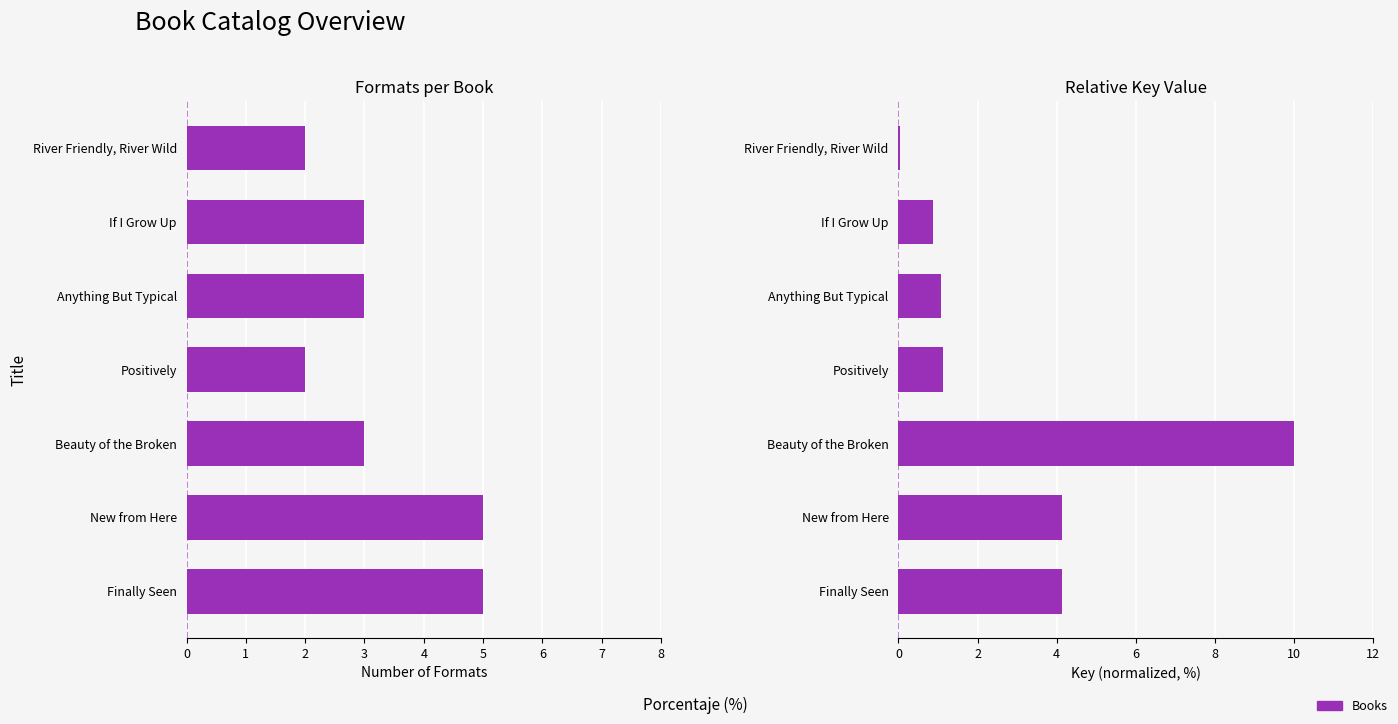

Rank the series at If I Grow Up from highest to lowest value.

Formats per Book, Key (normalized)